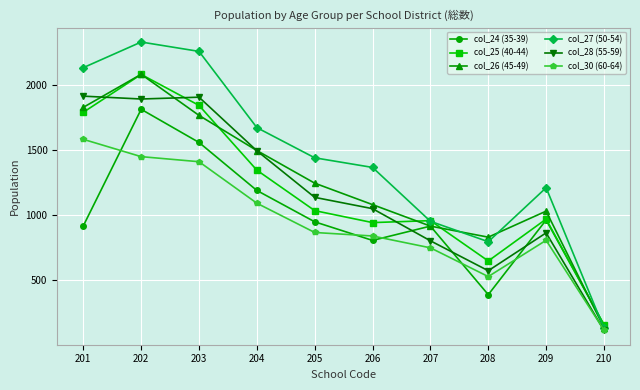

What is the difference between the col_27 (50-54) values at 203 and 204?

586